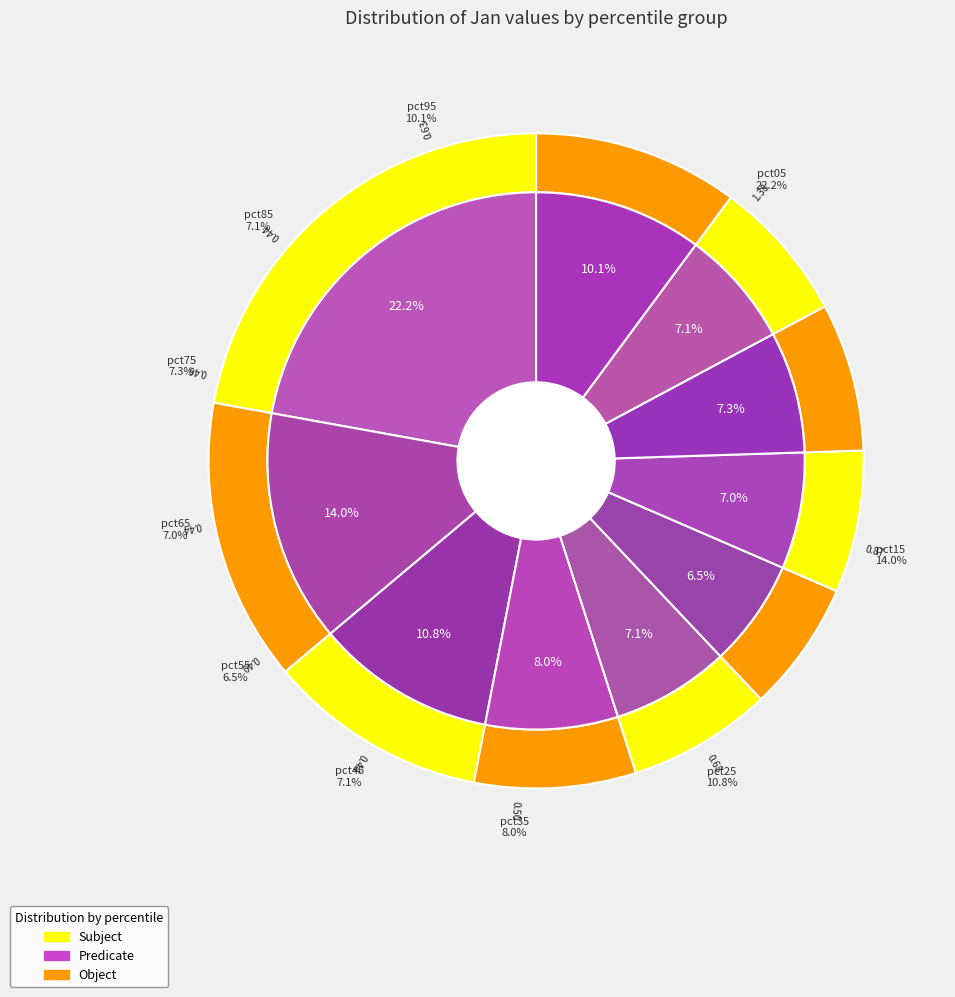

Which slice is the largest?

pct05